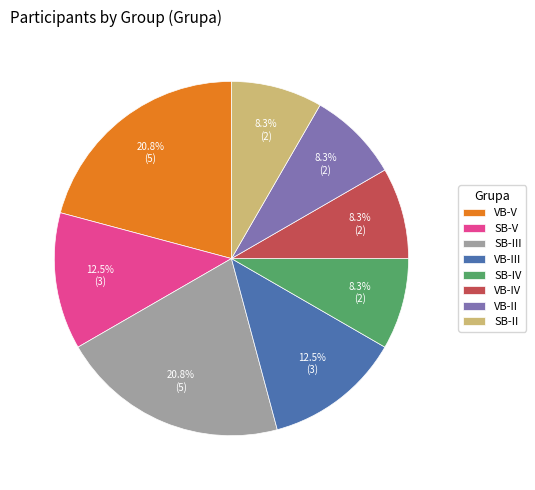

How many slices are in this pie chart?

8